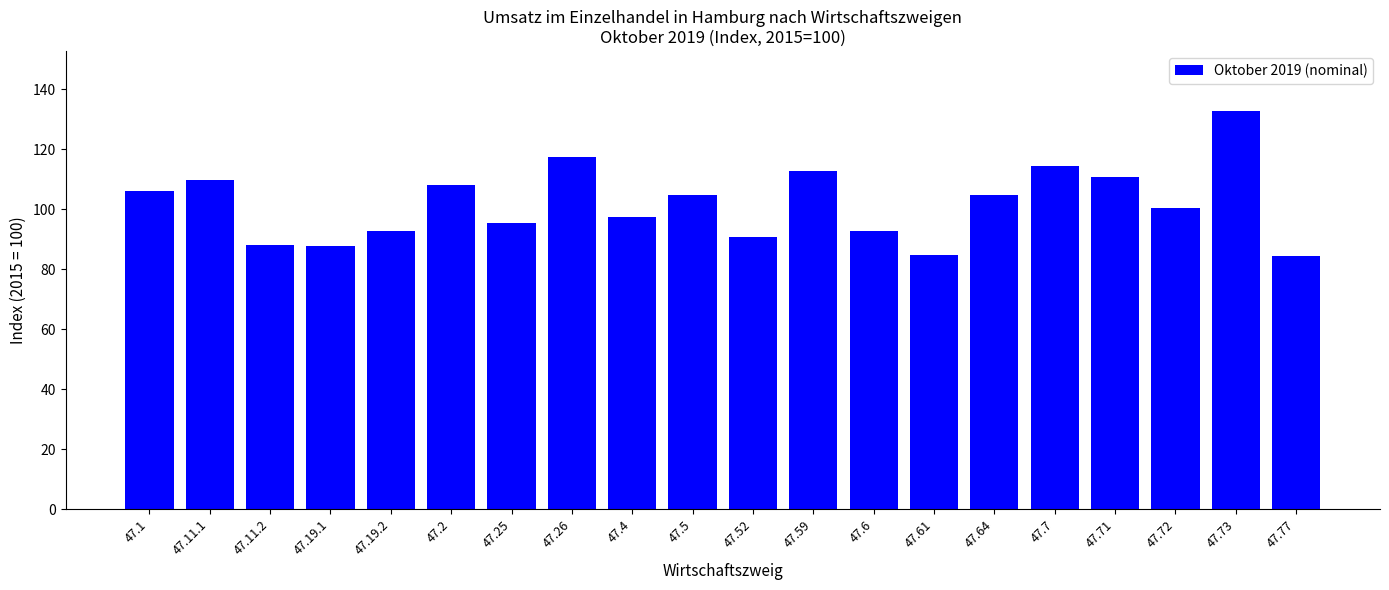

What is the ratio of the value at 47.6 to the value at 47.61?

1.1